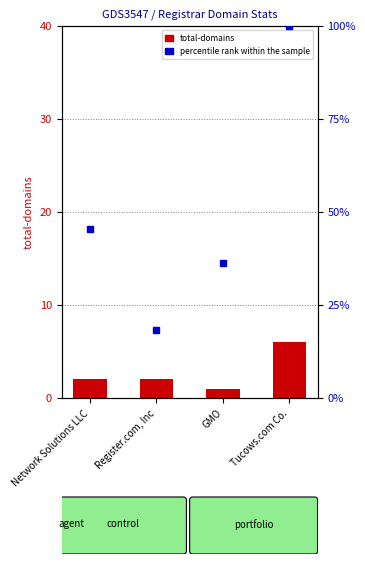

Is the value of percentile rank within the sample at Tucows.com Co. greater than the value of total-domains at GMO?

Yes